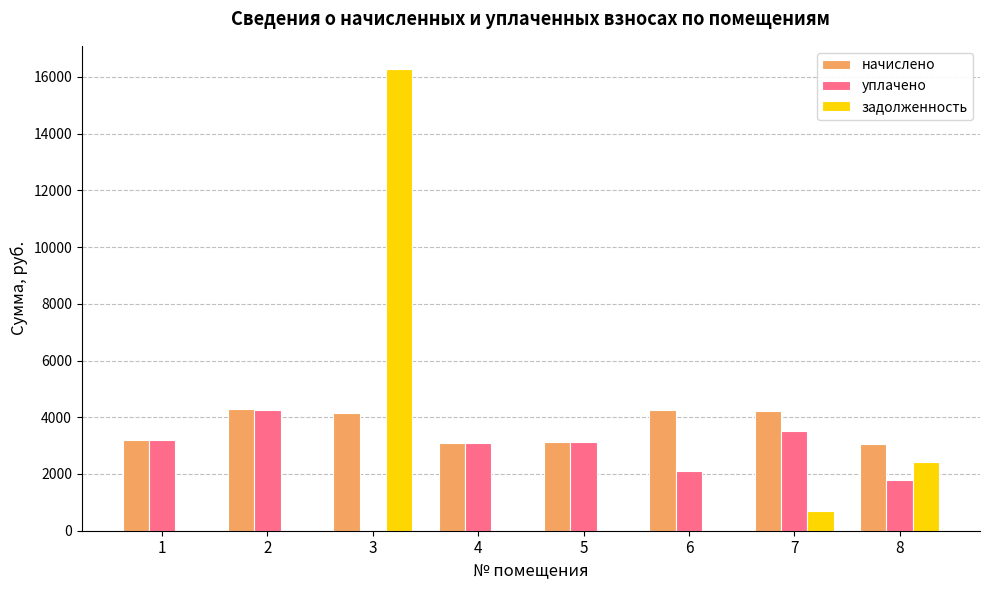

Between 3 and 5, which series saw the biggest shift?

задолженность